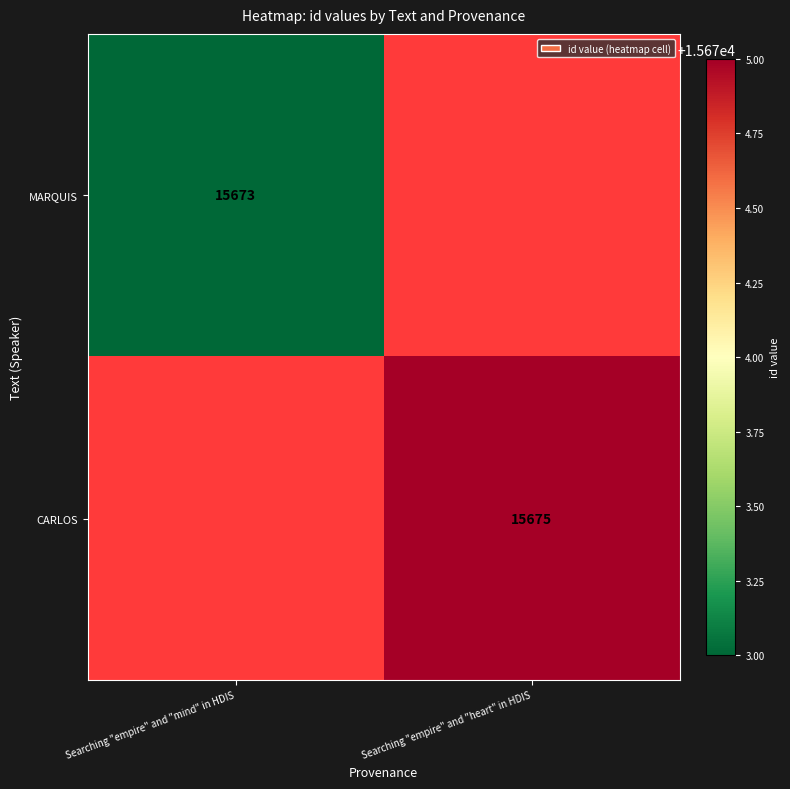

The MARQUIS series shows 23573 at Searching "empire" and "mind" in HDIS. True or false?

False